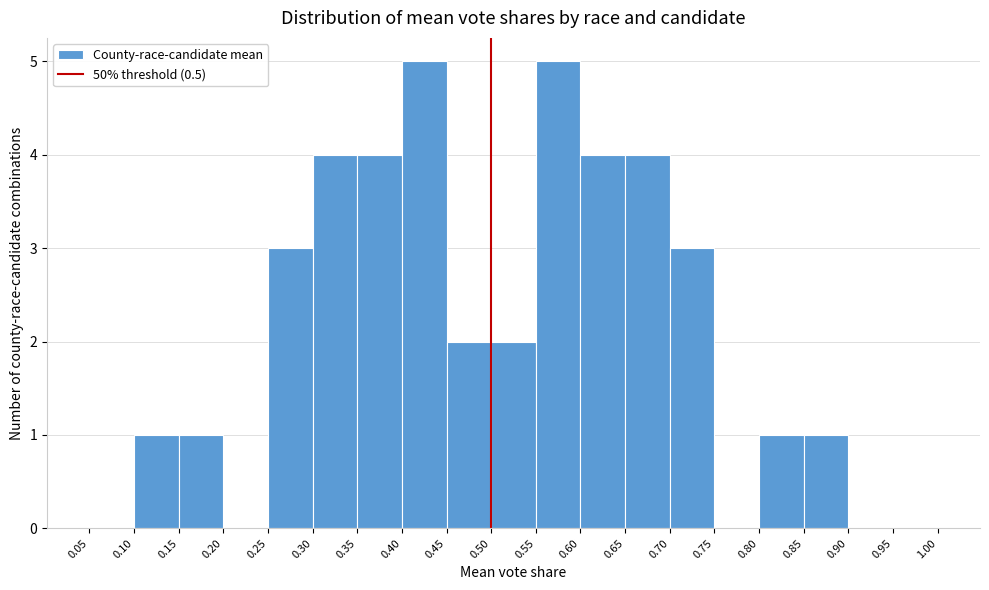

What is the height of the bar covering 0.60 to 0.65 on the x-axis? The values are not printed on the chart, so give them approximately, as read against the axis.

4